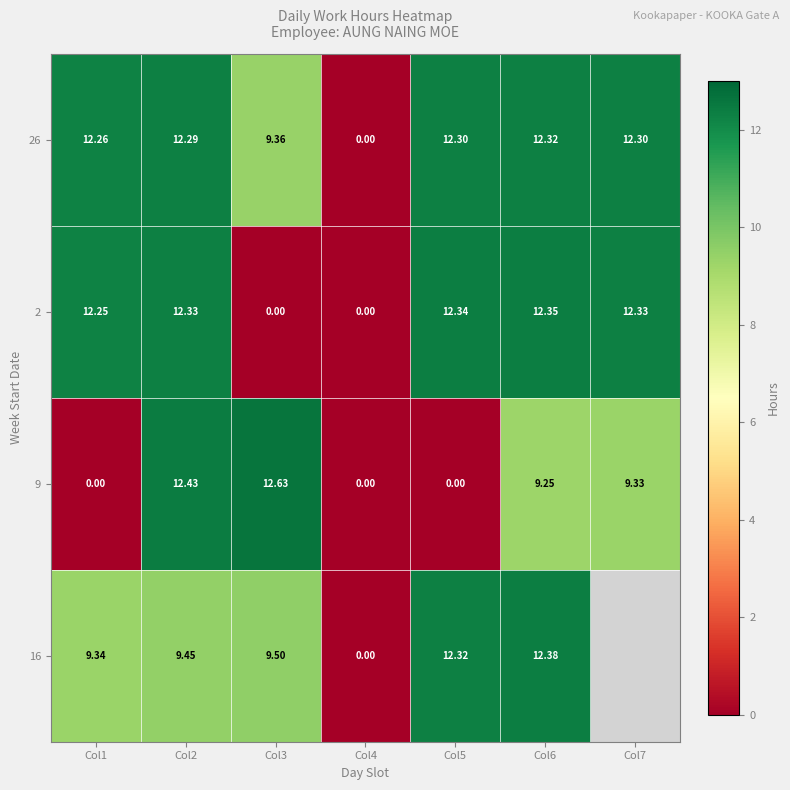

Is the value of 2 at Col2 greater than the value of 9 at Col2?

No